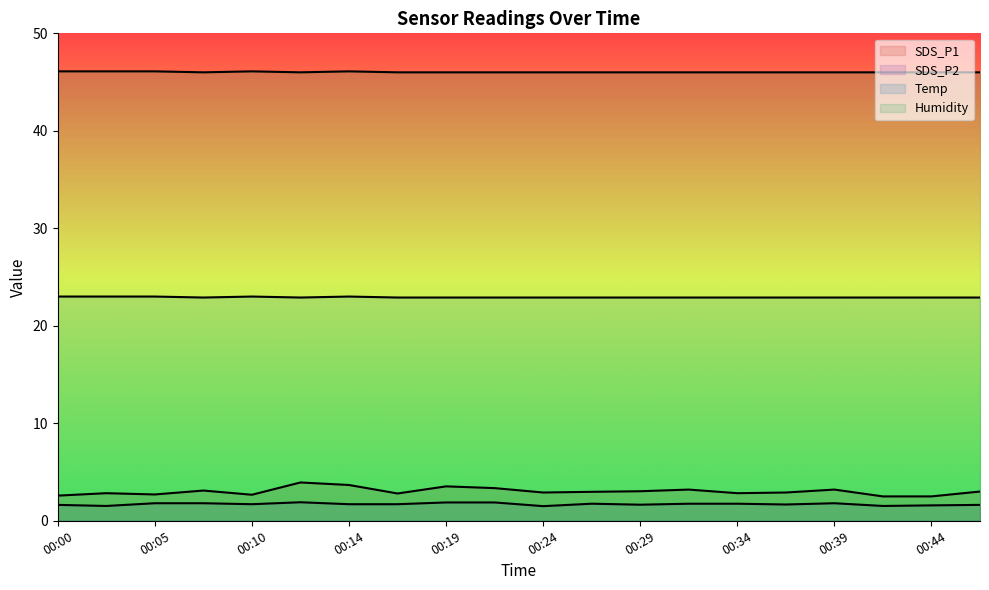

Does the chart display data point markers on the line(s)?

No